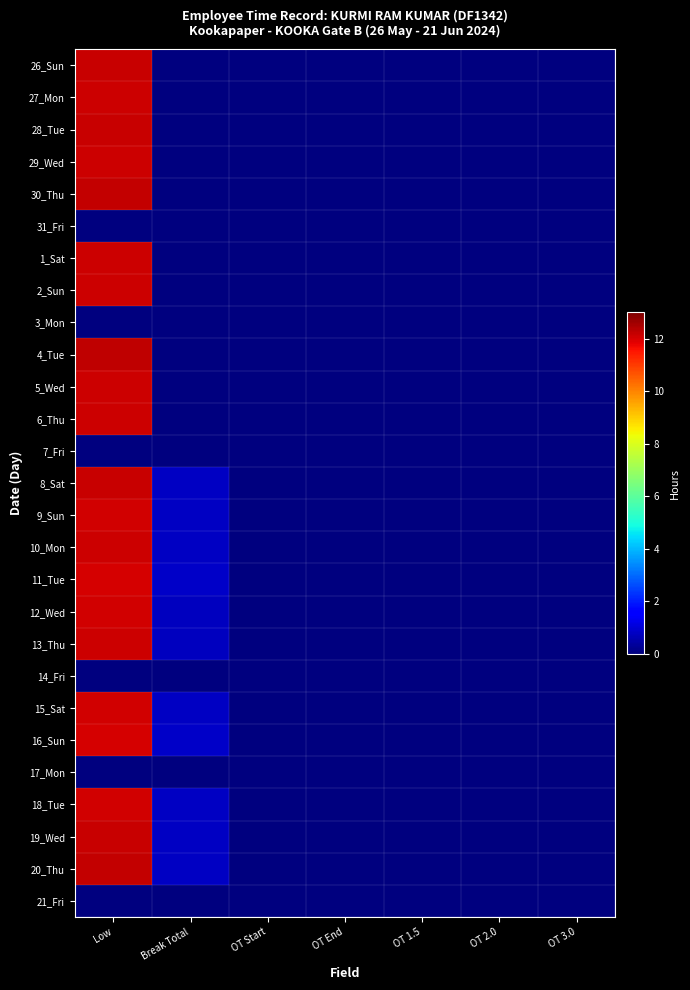

Rank the series by their maximum value, from lowest to highest.

31_Fri, 3_Mon, 7_Fri, 14_Fri, 17_Mon, 21_Fri, 11_Tue, 16_Sun, 12_Wed, 18_Tue, 9_Sun, 15_Sat, 5_Wed, 13_Thu, 27_Mon, 6_Thu, 10_Mon, 29_Wed, 1_Sat, 2_Sun, 8_Sat, 19_Wed, 26_Sun, 28_Tue, 30_Thu, 20_Thu, 4_Tue